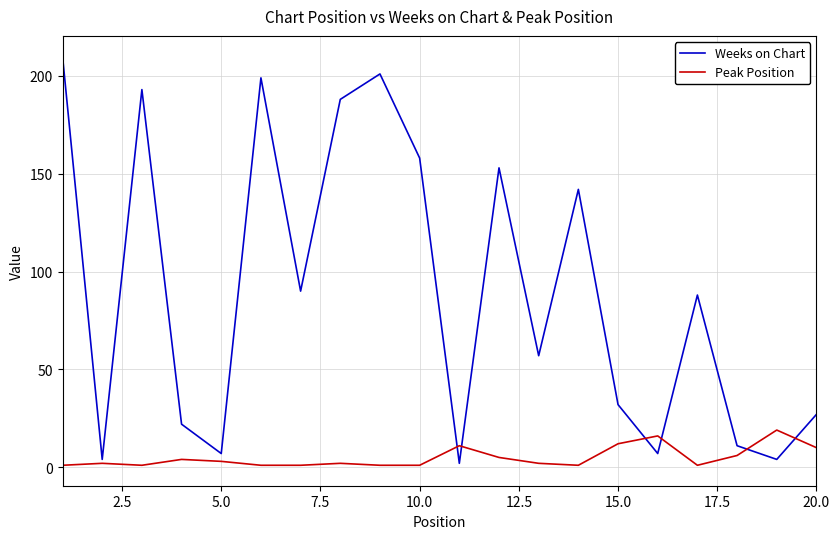

Which series has the widest spread of values?

Weeks on Chart